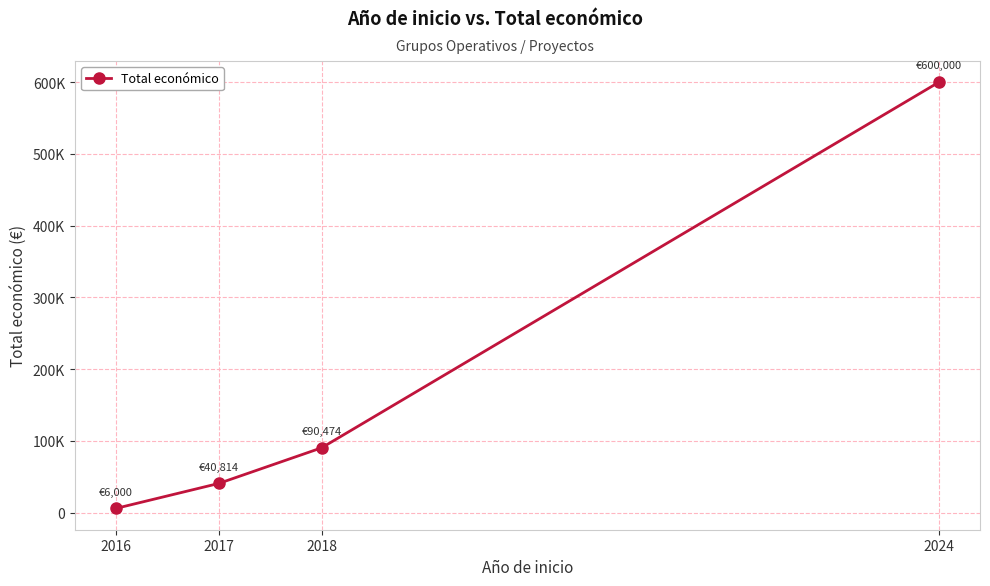

What is the minimum value shown in the chart?

6000